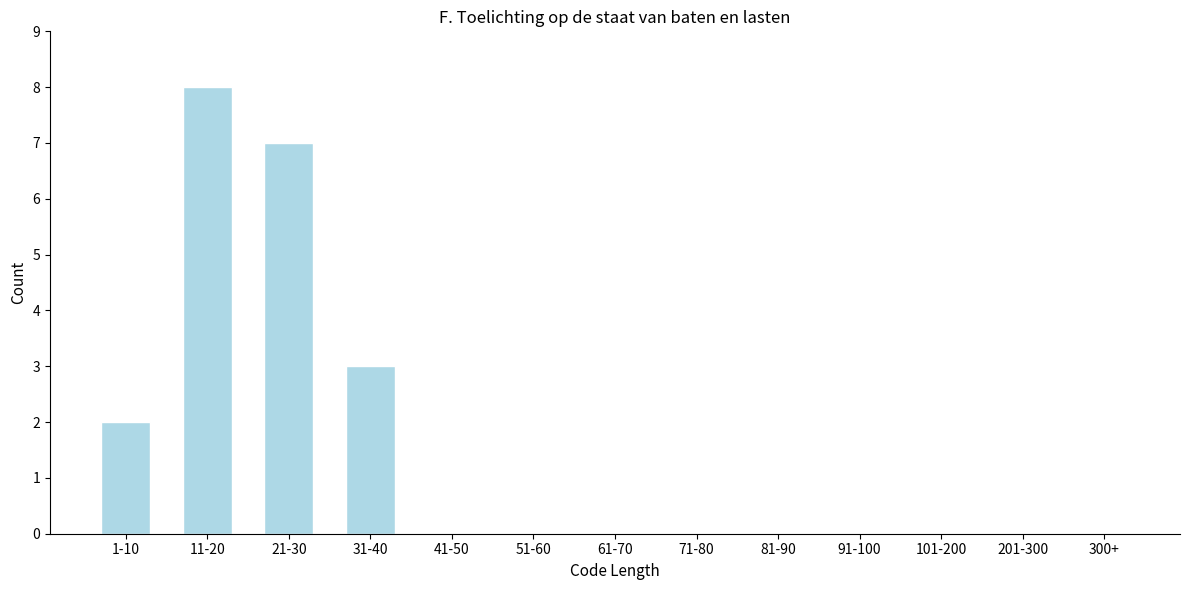

Reading left to right, transcribe all the data shown in this chart.

1-10=2	11-20=8	21-30=7	31-40=3	41-50=0	51-60=0	61-70=0	71-80=0	81-90=0	91-100=0	101-200=0	201-300=0	300+=0